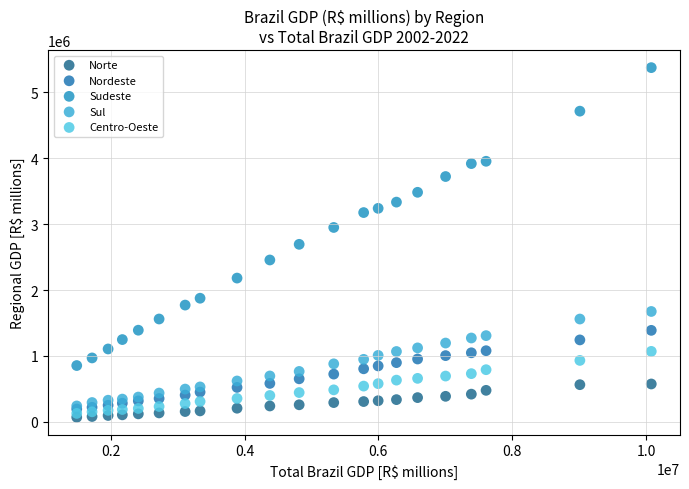

What are all the series names shown in the legend?

Norte, Nordeste, Sudeste, Sul, Centro-Oeste